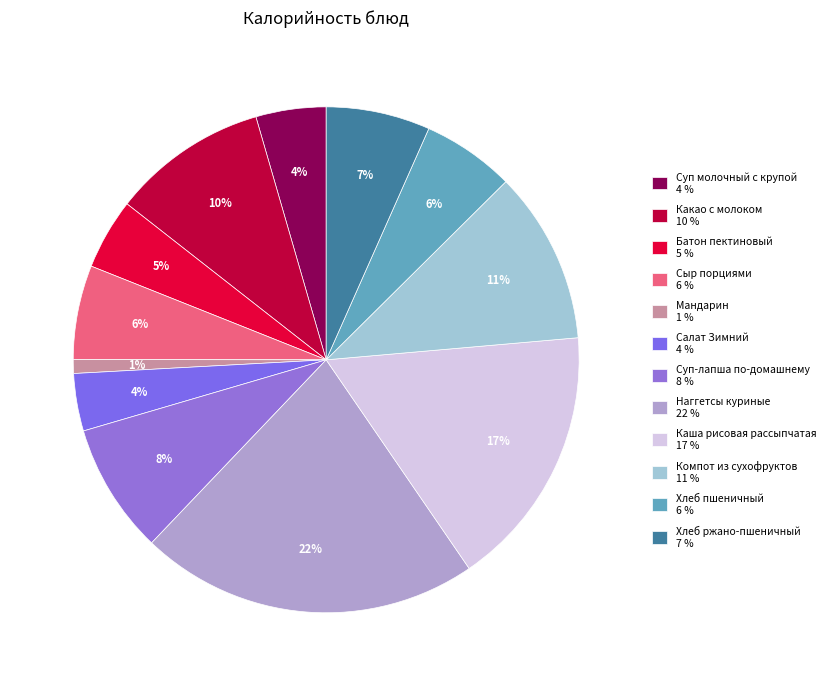

Count the number of slices in the pie.

12